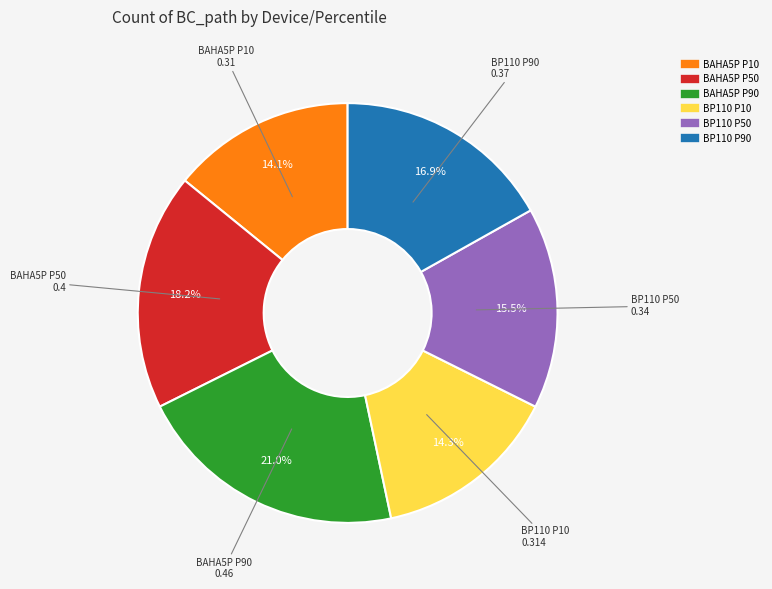

Does any single category account for the majority?

No